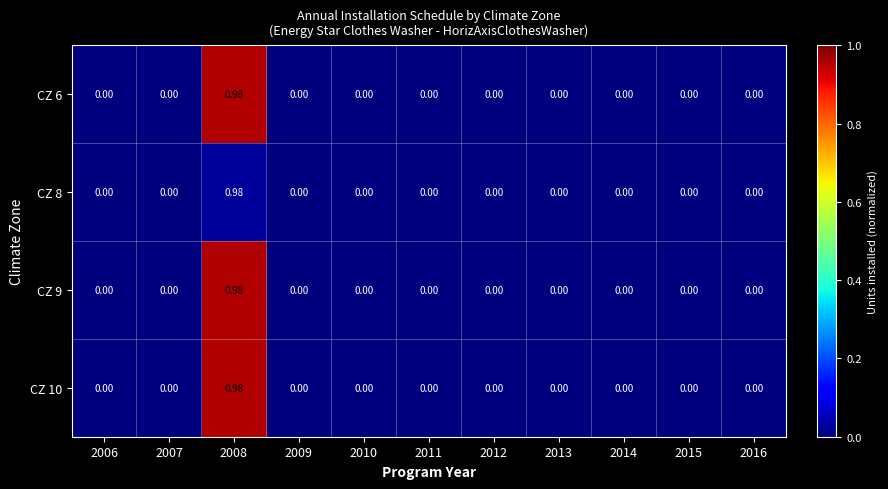

Which series has the largest total across all categories?

CZ 6